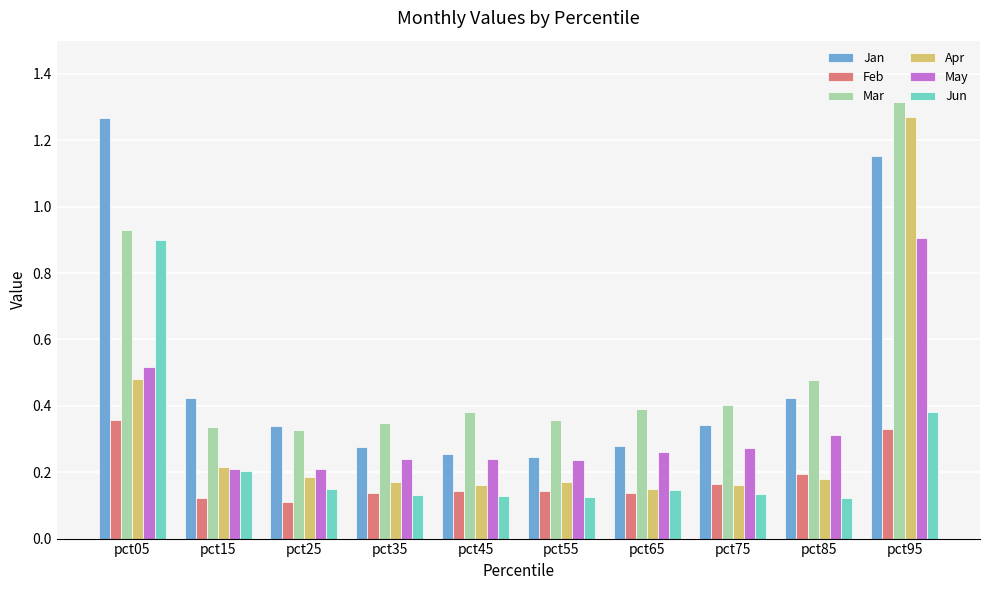

Which series has the widest spread of values?

Apr